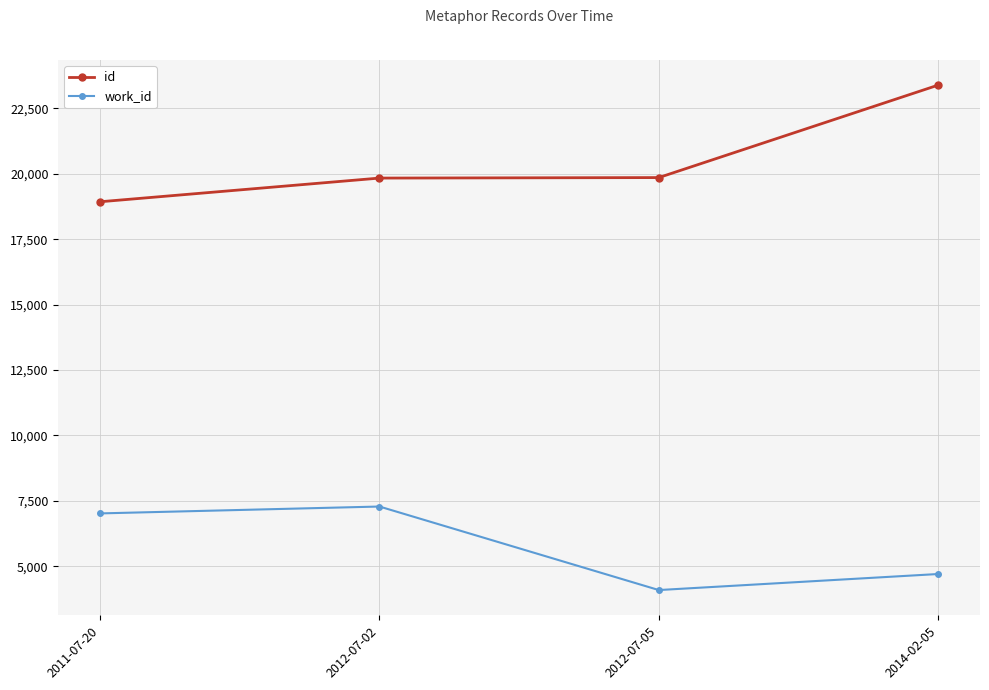

What is the value of the id point at the 4th from the left?

23391